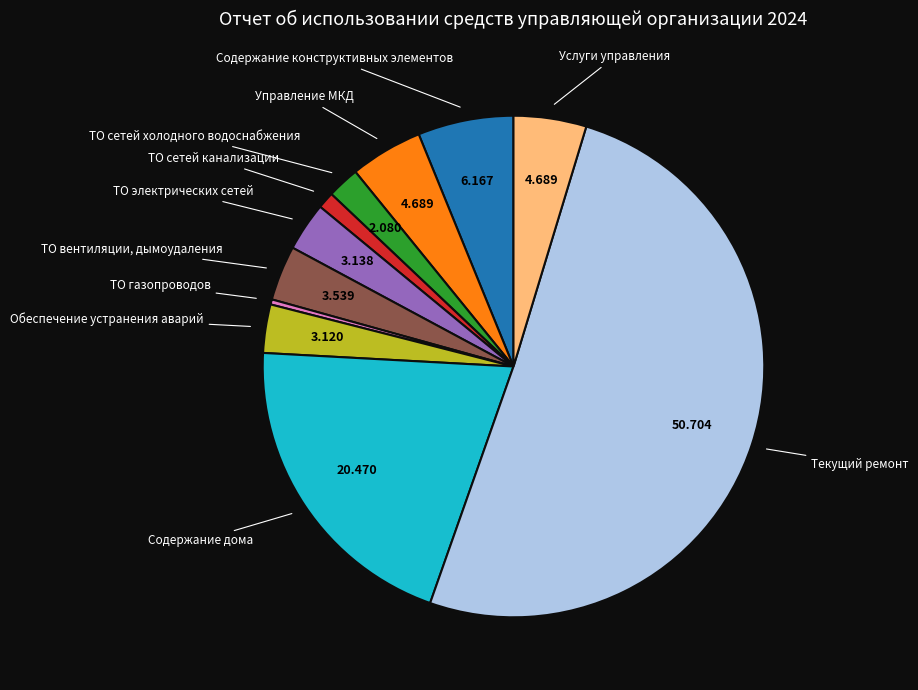

Is the sum of Содержание дома and Управление МКД greater than half?

No